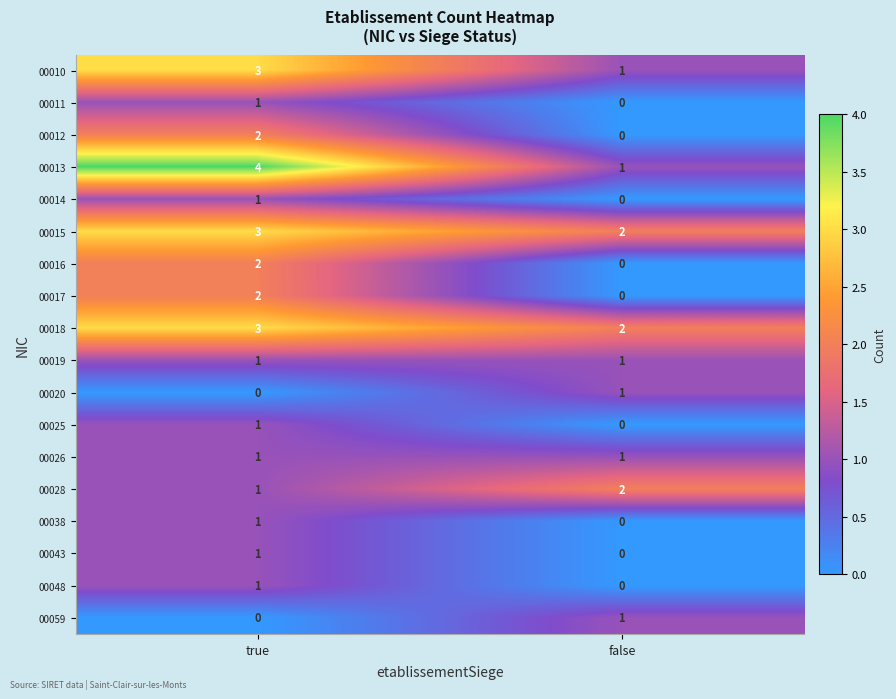

Which category has the highest value in the 00025 series?

true